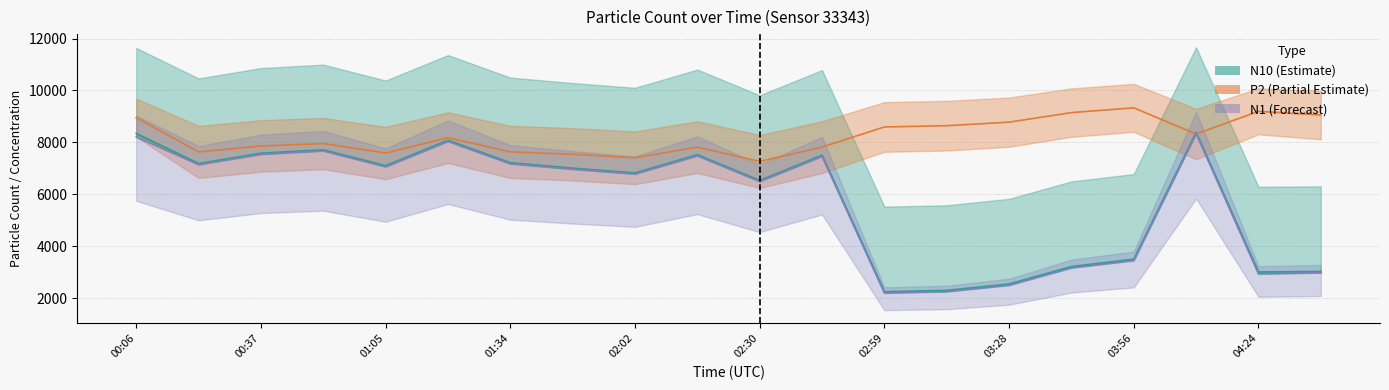

Is the value of N25 line at 17 greater than the value of N1 line at 16?

Yes